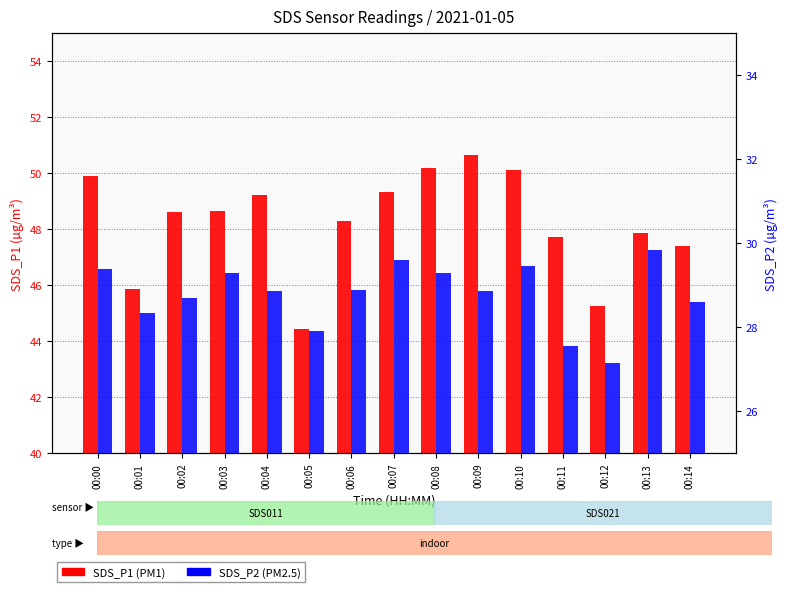

Rank the categories by SDS_P2 value from lowest to highest.

00:12, 00:11, 00:05, 00:01, 00:14, 00:02, 00:04, 00:09, 00:06, 00:03, 00:08, 00:00, 00:10, 00:07, 00:13